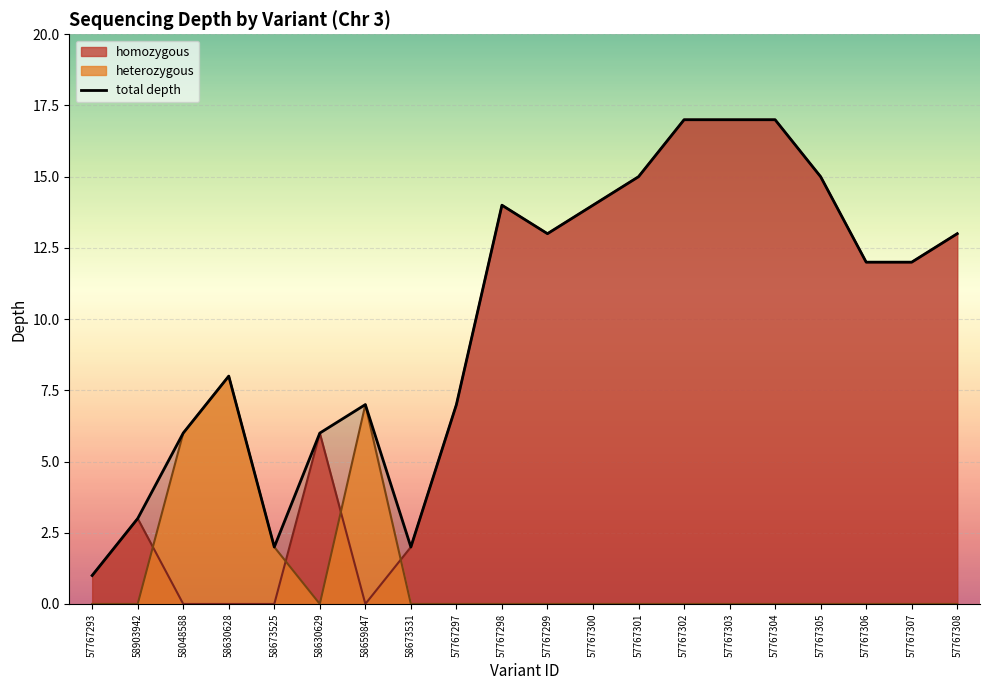

Reading right to left, list all the values displayed in this chart.

57767308=13	57767307=12	57767306=12	57767305=15	57767304=17	57767303=17	57767302=17	57767301=15	57767300=14	57767299=13	57767298=14	57767297=7	58673531=2	58659847=7	58630629=6	58673525=2	58630628=8	58048588=6	58903942=3	57767293=1